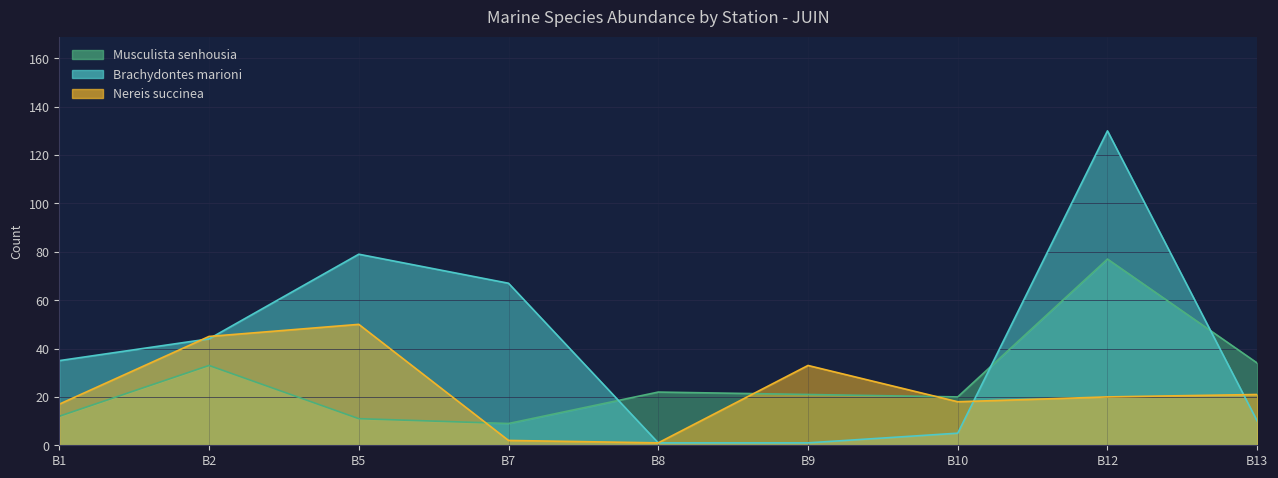

What is the approximate value of Nereis succinea at B2, to the nearest 5?

45